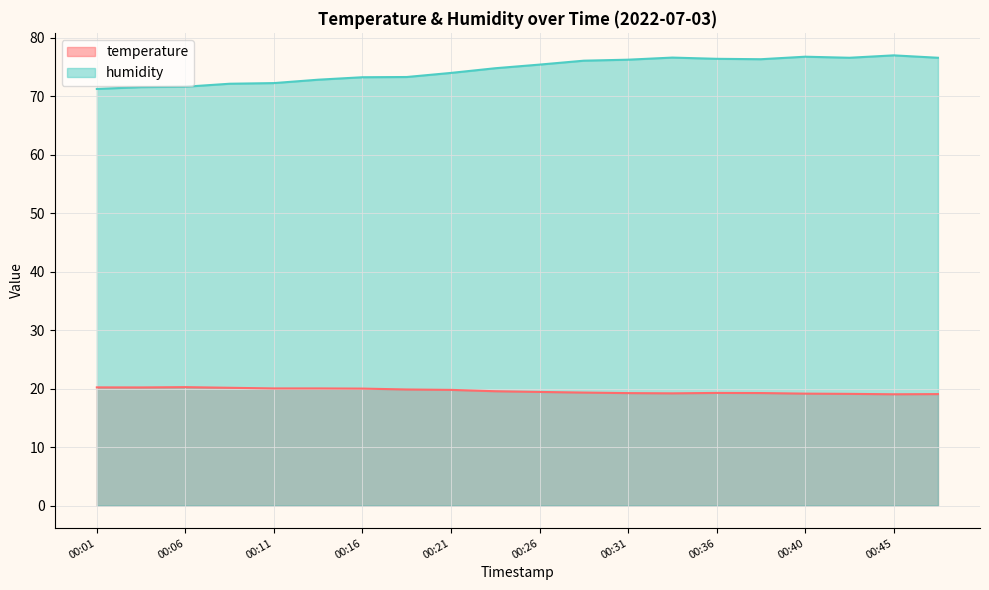

Where is the first local maximum for temperature?

00:06